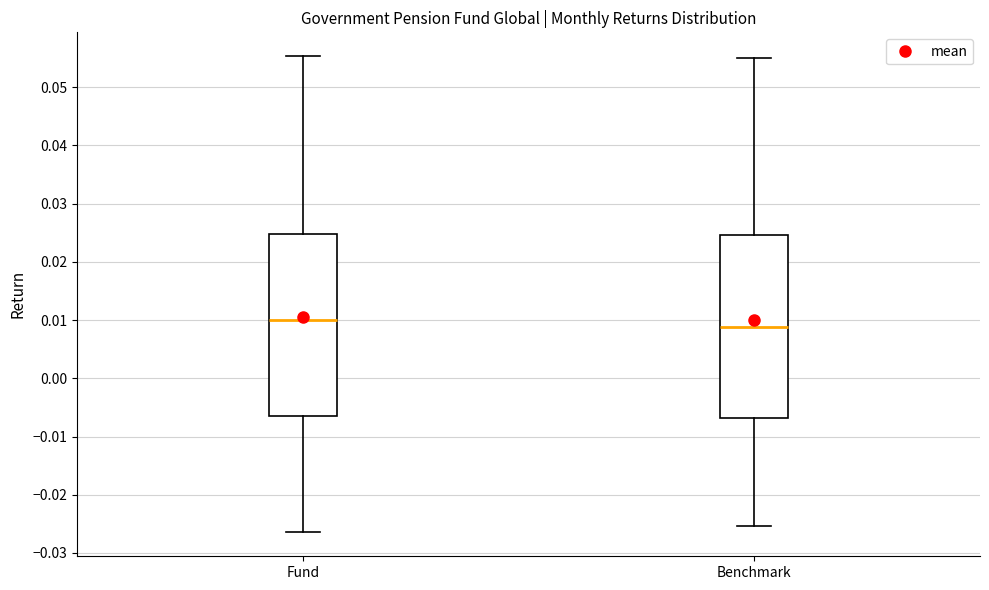

Reading left to right, read every box against the y-axis: the position of its median line, the range the box covers, and the ends of its whiskers. The values are not printed on the chart, so give them approximately, as read against the axis.

Fund: median 0.010, box -0.007 to 0.025, whiskers -0.026 to 0.055
Benchmark: median 0.009, box -0.007 to 0.025, whiskers -0.025 to 0.055